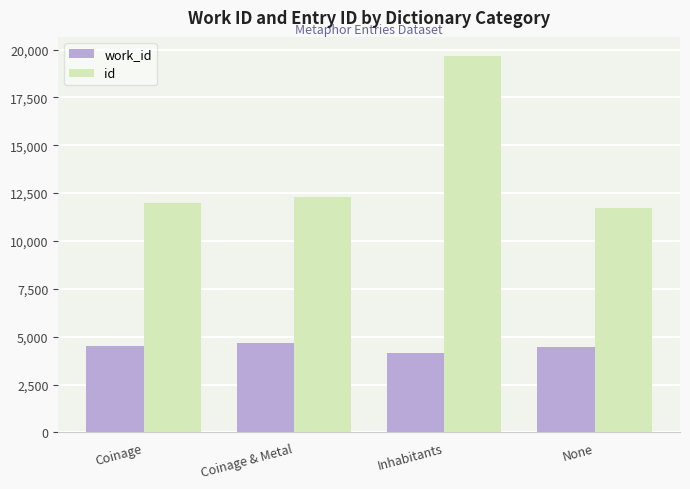

How many groups of bars are there?

4